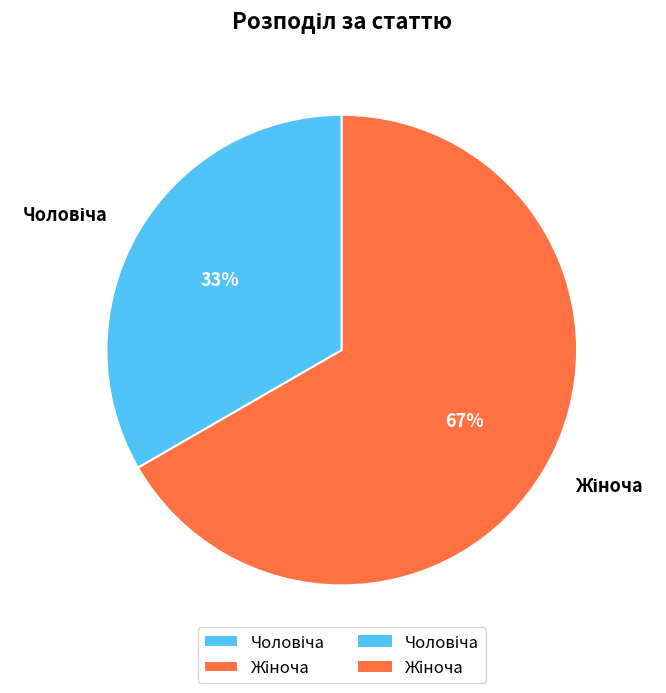

To the nearest percent, what is the average slice percentage?

50%